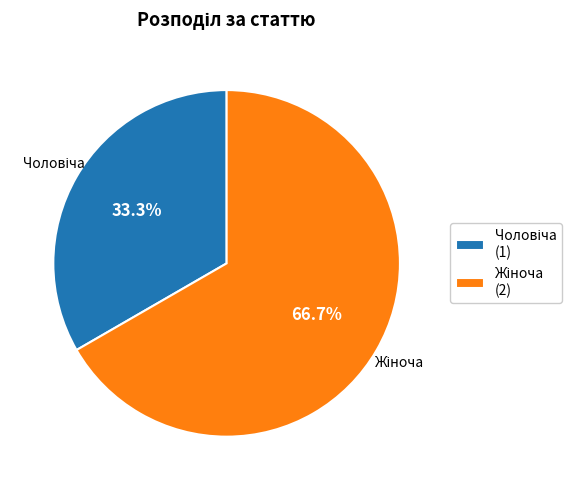

Does any single category account for the majority?

Yes